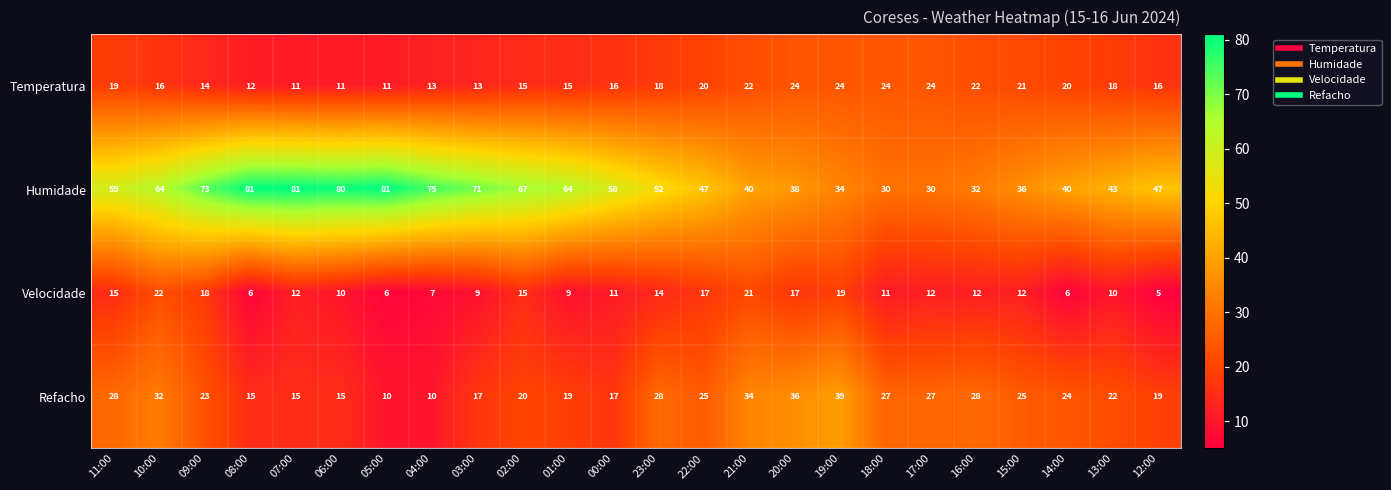

What value does the Velocidade series have at 15:00?

12